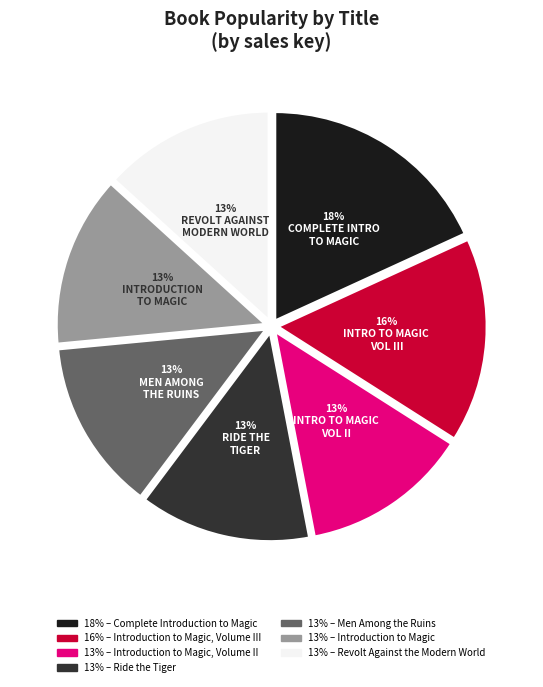

Does any single category account for the majority?

No